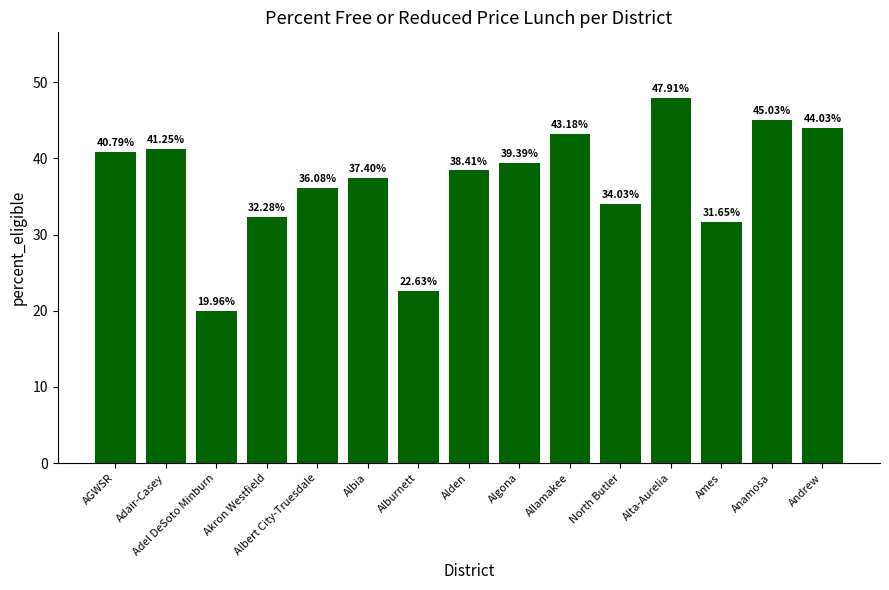

Rank the categories by value from lowest to highest.

Adel DeSoto Minburn, Alburnett, Ames, Akron Westfield, North Butler, Albert City-Truesdale, Albia, Alden, Algona, AGWSR, Adair-Casey, Allamakee, Andrew, Anamosa, Alta-Aurelia